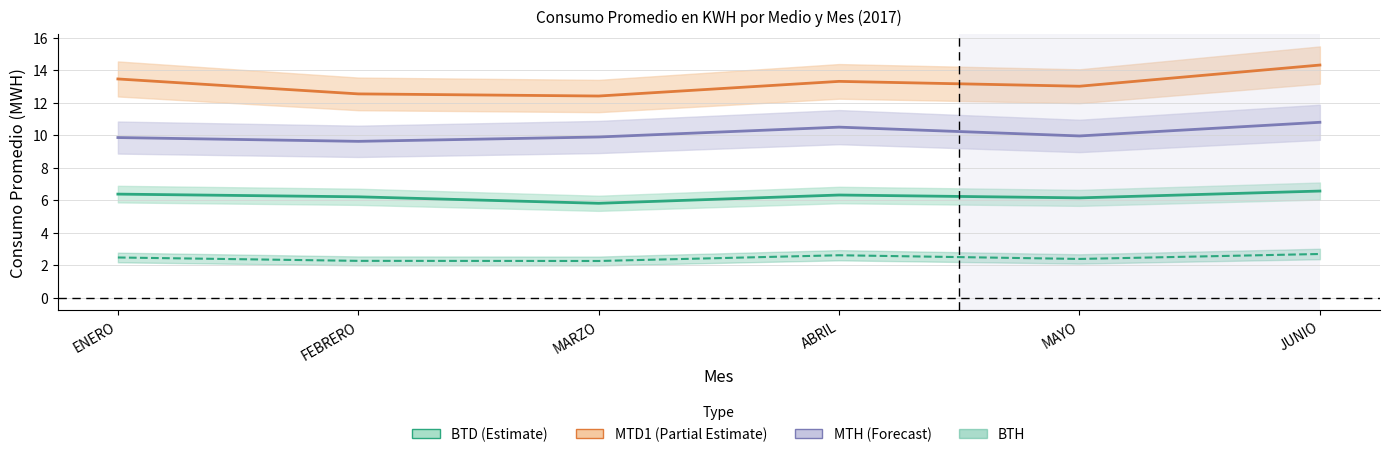

Where is the first local maximum for MTH?

ABRIL